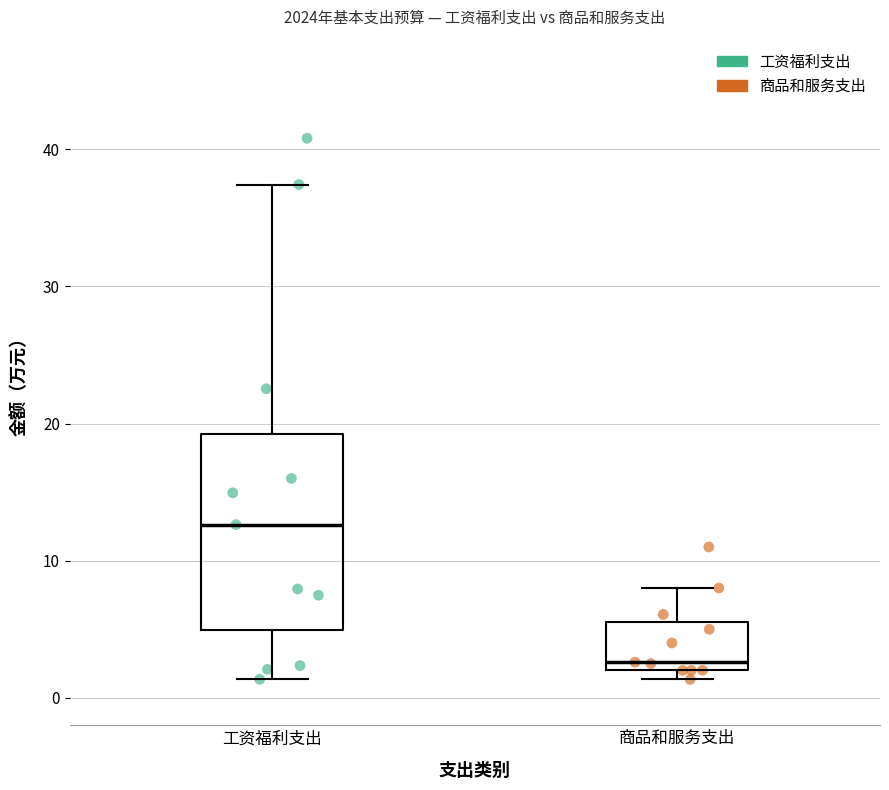

Reading left to right, transcribe this box plot: for each box, give where its median line is, the range the box spans, and where its two whiskers end, as read against the y-axis. The values are not printed on the chart, so give them approximately, as read against the axis.

工资福利支出: median 13, box 5 to 19, whiskers 1 to 37
商品和服务支出: median 3, box 2 to 6, whiskers 1 to 8